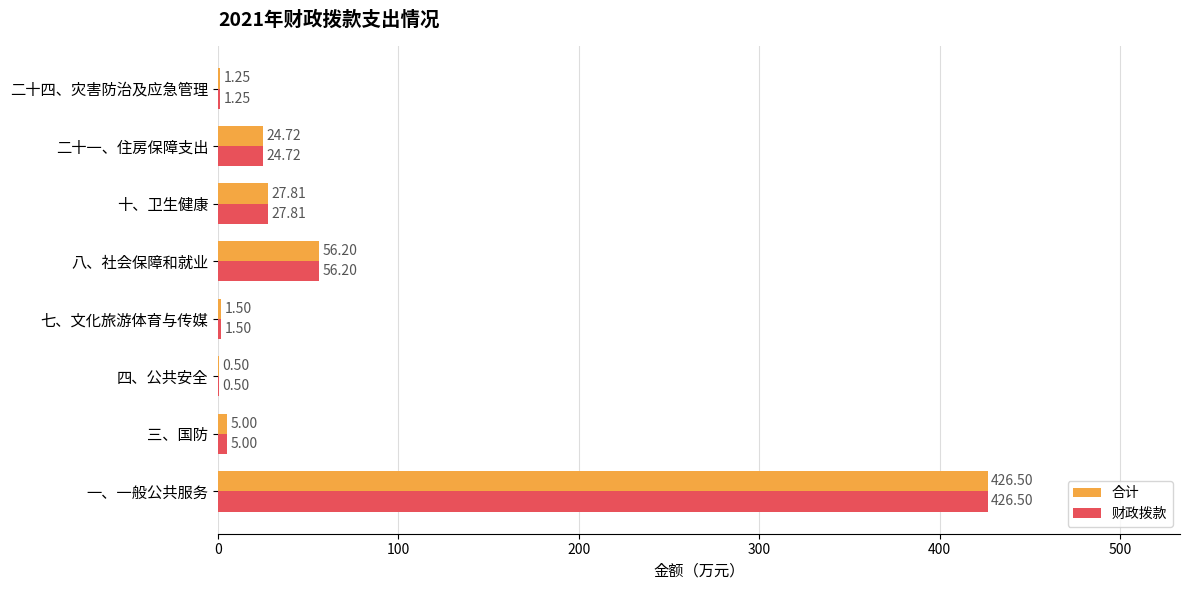

What are all the series names shown in the legend?

合计, 财政拨款